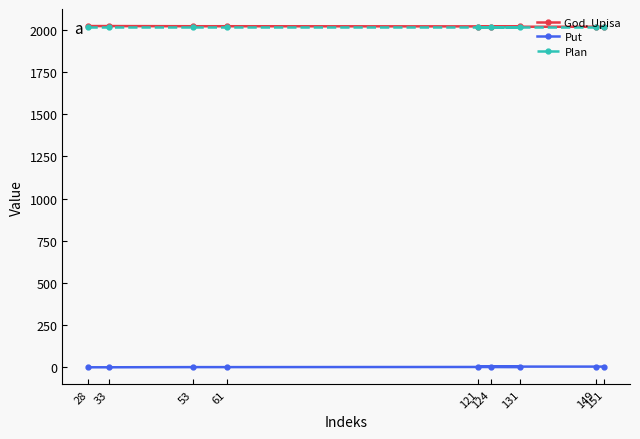

What are all the series names shown in the legend?

God. Upisa, Put, Plan